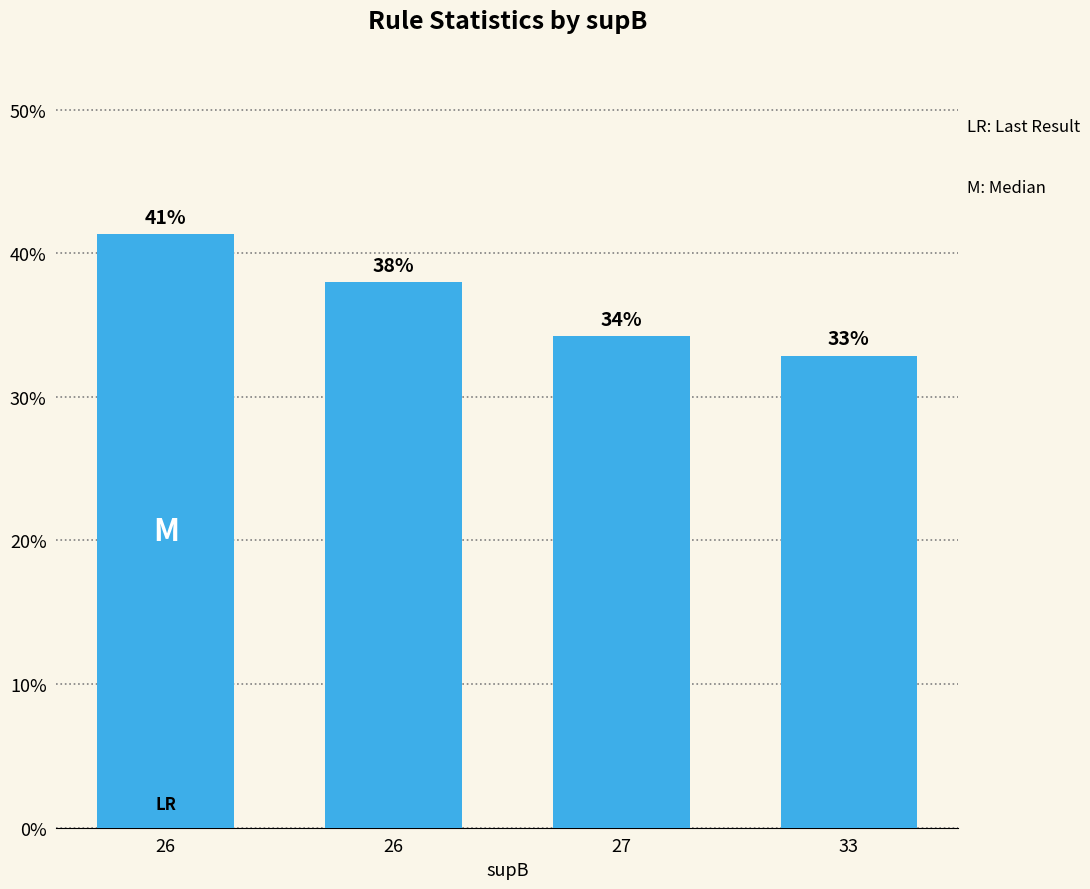

Between 27 and 26, which is larger?

26